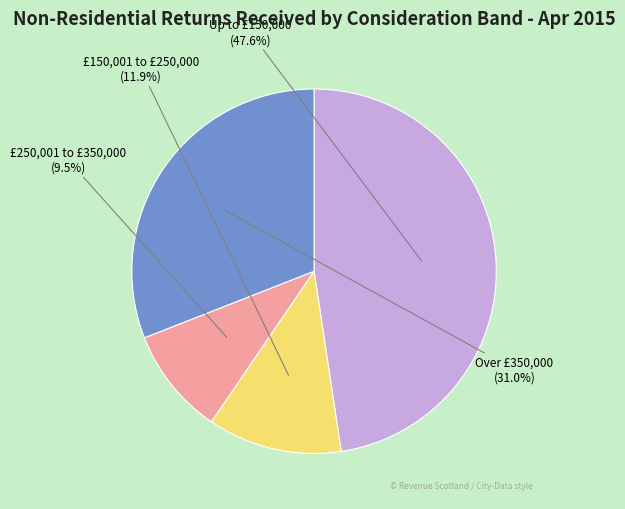

What is the total percentage of £250,001 to £350,000 and Up to £150,000?

57.1%